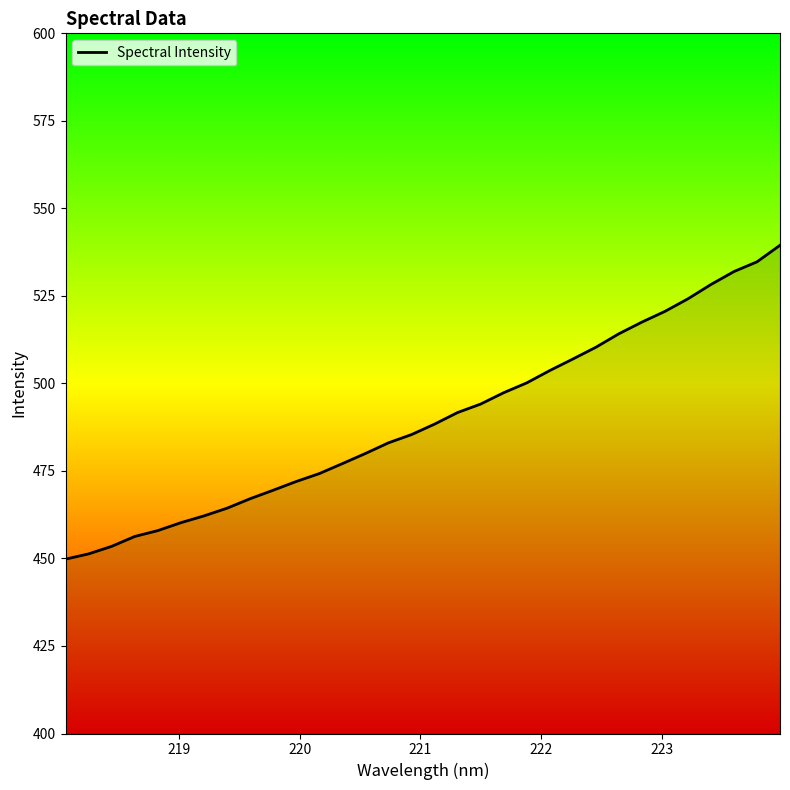

What is the greatest value displayed?

539.5